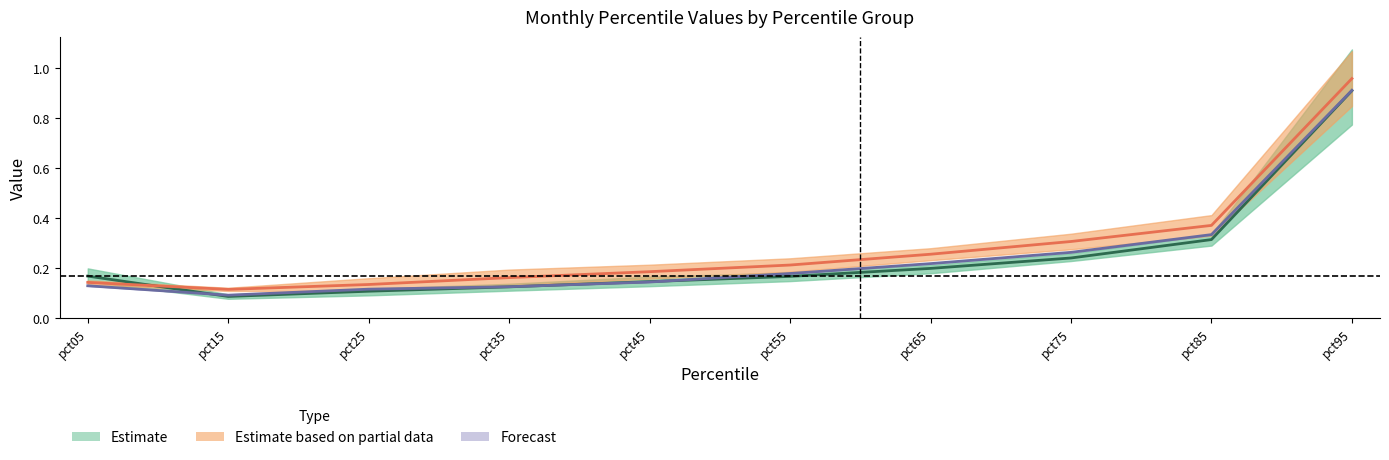

What is the total value across all series at pct65?

0.7